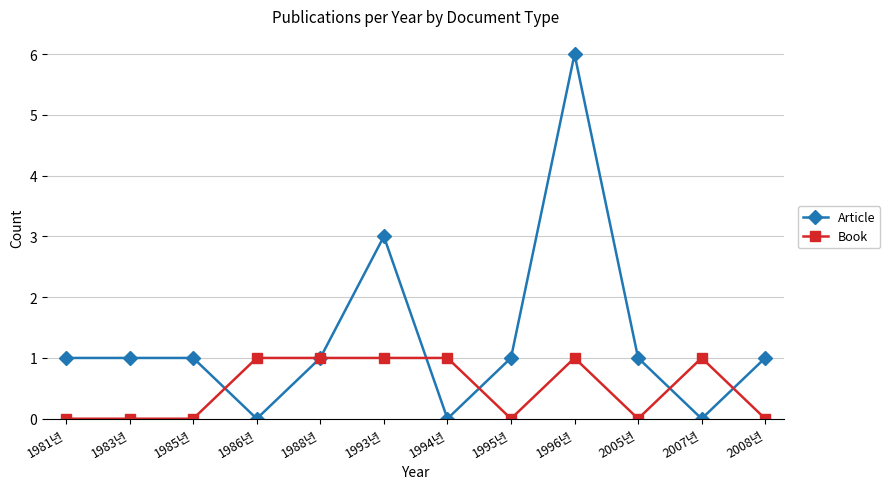

True or false: Book and Article cross at least once.

True